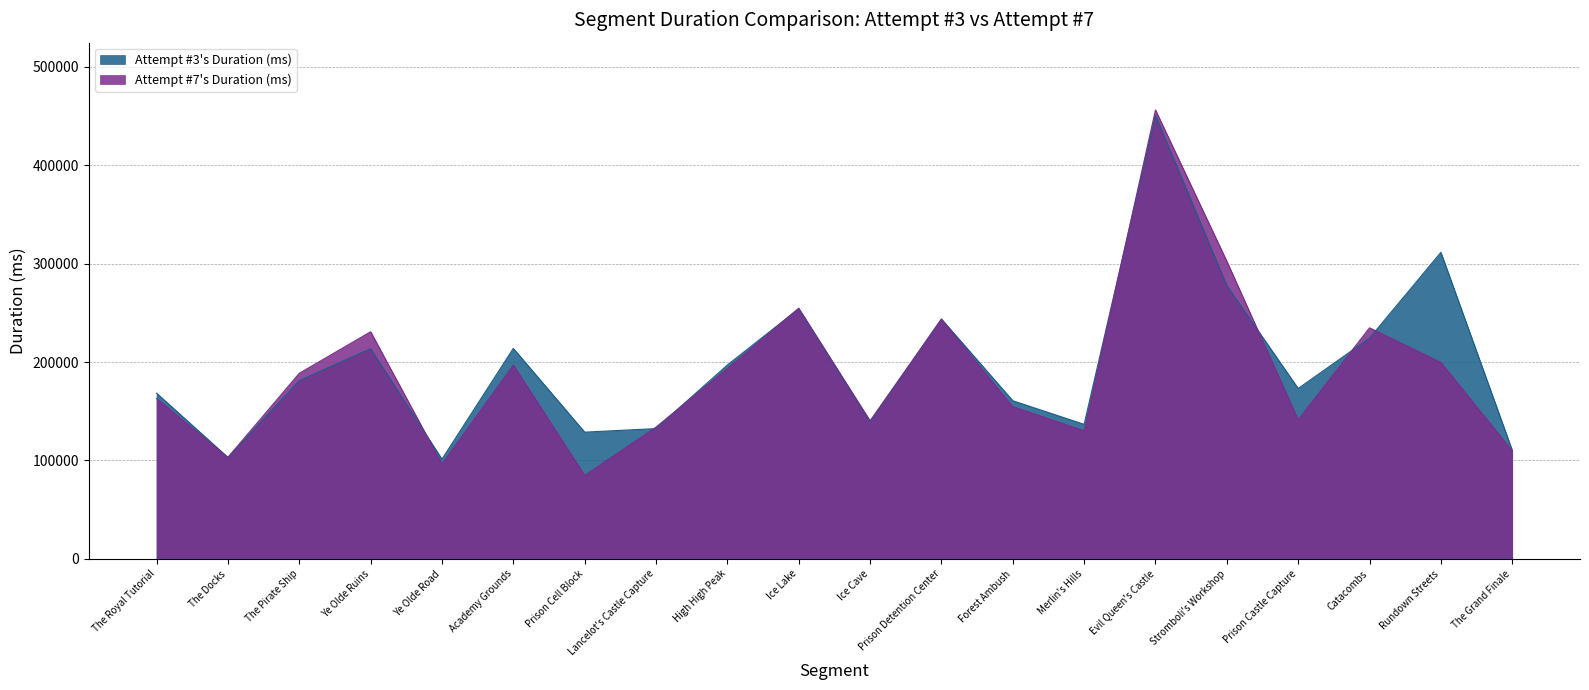

Reading left to right, what are all the values shown in this chart?

Attempt #3's Duration (ms): The Royal Tutorial=168359	The Docks=103148	The Pirate Ship=181083	Ye Olde Ruins=213496	Ye Olde Road=101378	Academy Grounds=213817	Prison Cell Block=128773	Lancelot's Castle Capture=132405	High High Peak=196980	Ice Lake=254068	Ice Cave=139125	Prison Detention Center=243713	Forest Ambush=160678	Merlin's Hills=136685	Evil Queen's Castle=450363	Stromboli's Workshop=277569	Prison Castle Capture=173085	Catacombs=224269	Rundown Streets=311316	The Grand Finale=110357
Attempt #7's Duration (ms): The Royal Tutorial=163063	The Docks=103152	The Pirate Ship=188536	Ye Olde Ruins=230695	Ye Olde Road=96477	Academy Grounds=196886	Prison Cell Block=84774	Lancelot's Castle Capture=133884	High High Peak=193512	Ice Lake=254636	Ice Cave=140325	Prison Detention Center=243373	Forest Ambush=154647	Merlin's Hills=130122	Evil Queen's Castle=455869	Stromboli's Workshop=302257	Prison Castle Capture=141280	Catacombs=234700	Rundown Streets=199559	The Grand Finale=109762